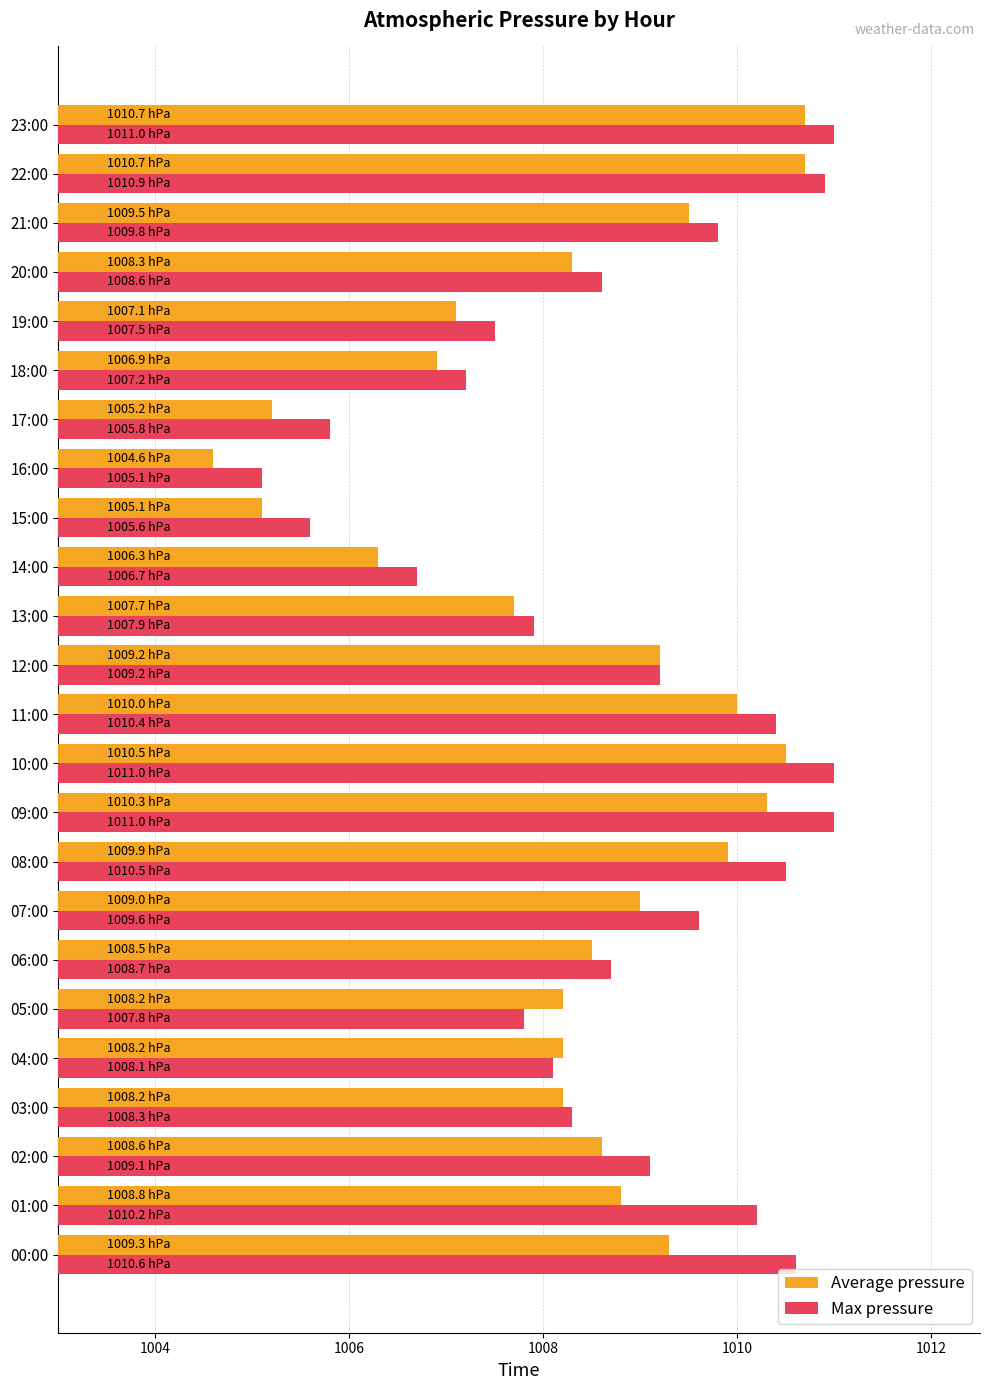

What are all the series names shown in the legend?

Average pressure, Max pressure